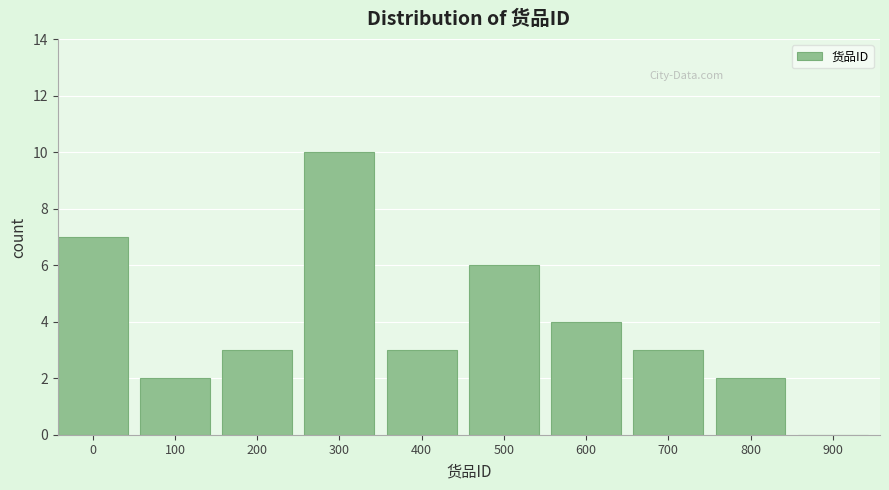

Reading left to right, extract all data points from this chart.

0=7	100=2	200=3	300=10	400=3	500=6	600=4	700=3	800=2	900=0